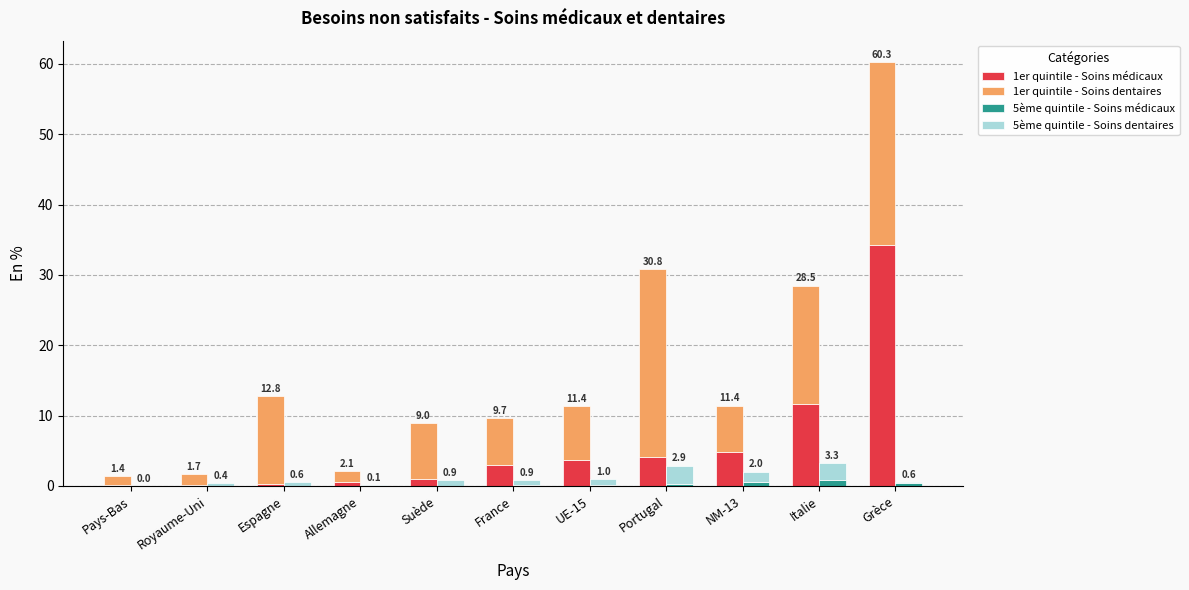

How many data points in 1er quintile - Soins médicaux are less than 3?

5